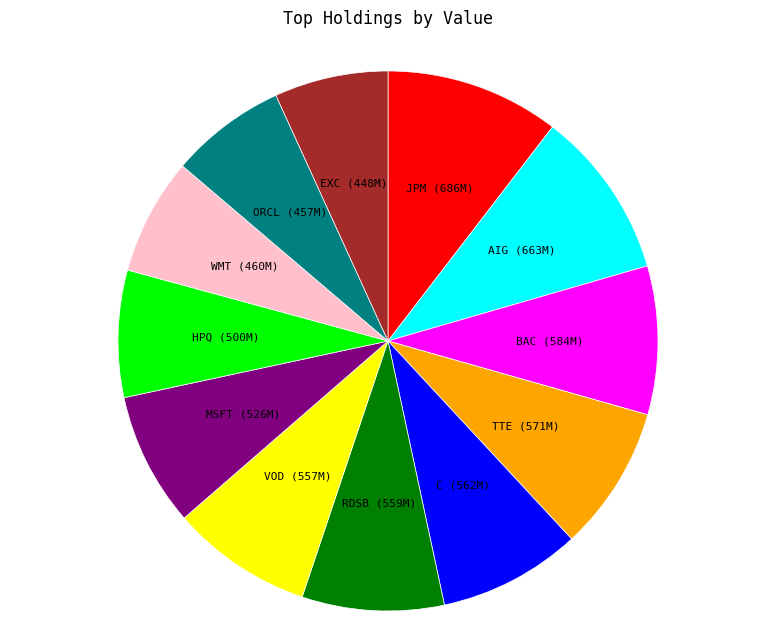

Is there a majority slice in this chart?

No